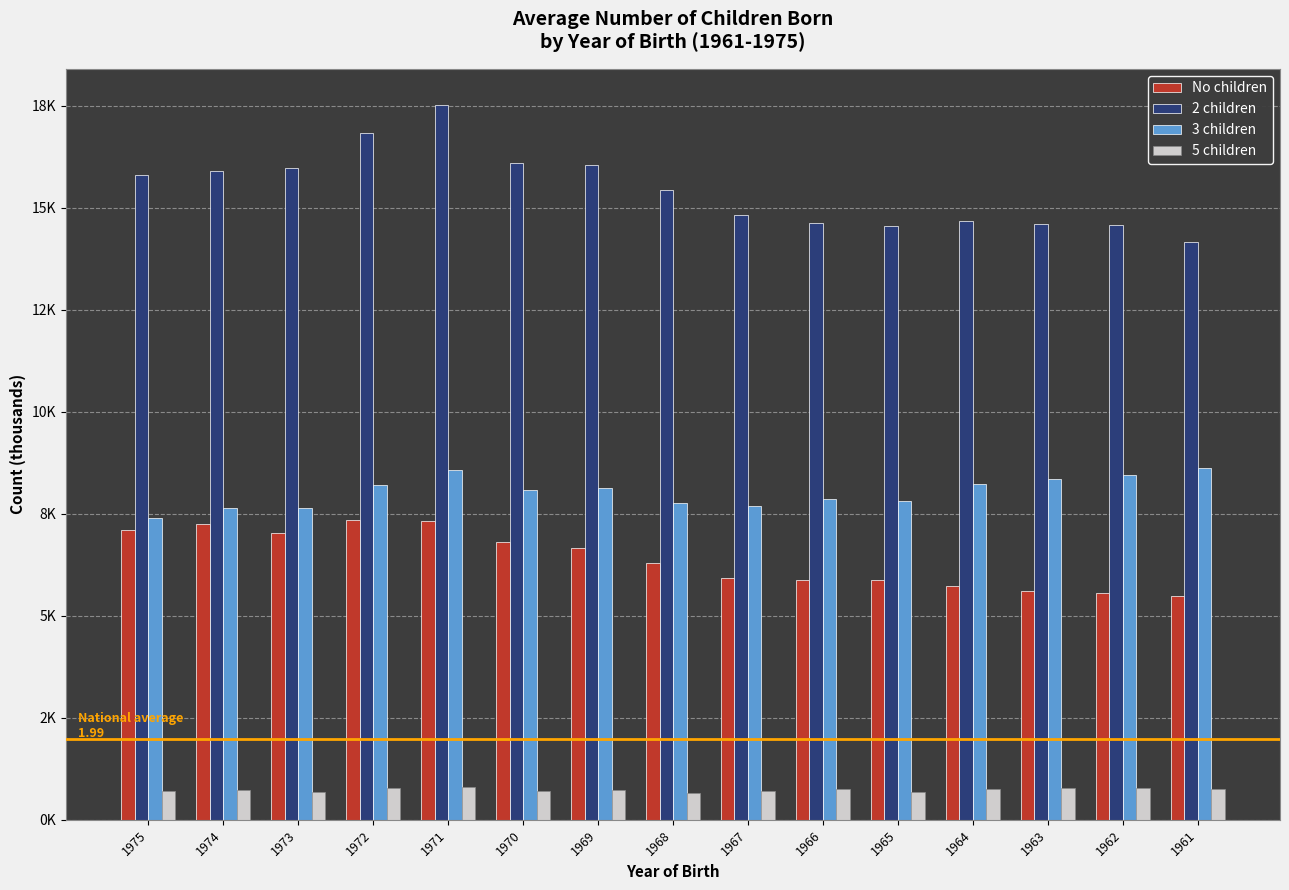

What are all the series names shown in the legend?

No children, 2 children, 3 children, 5 children